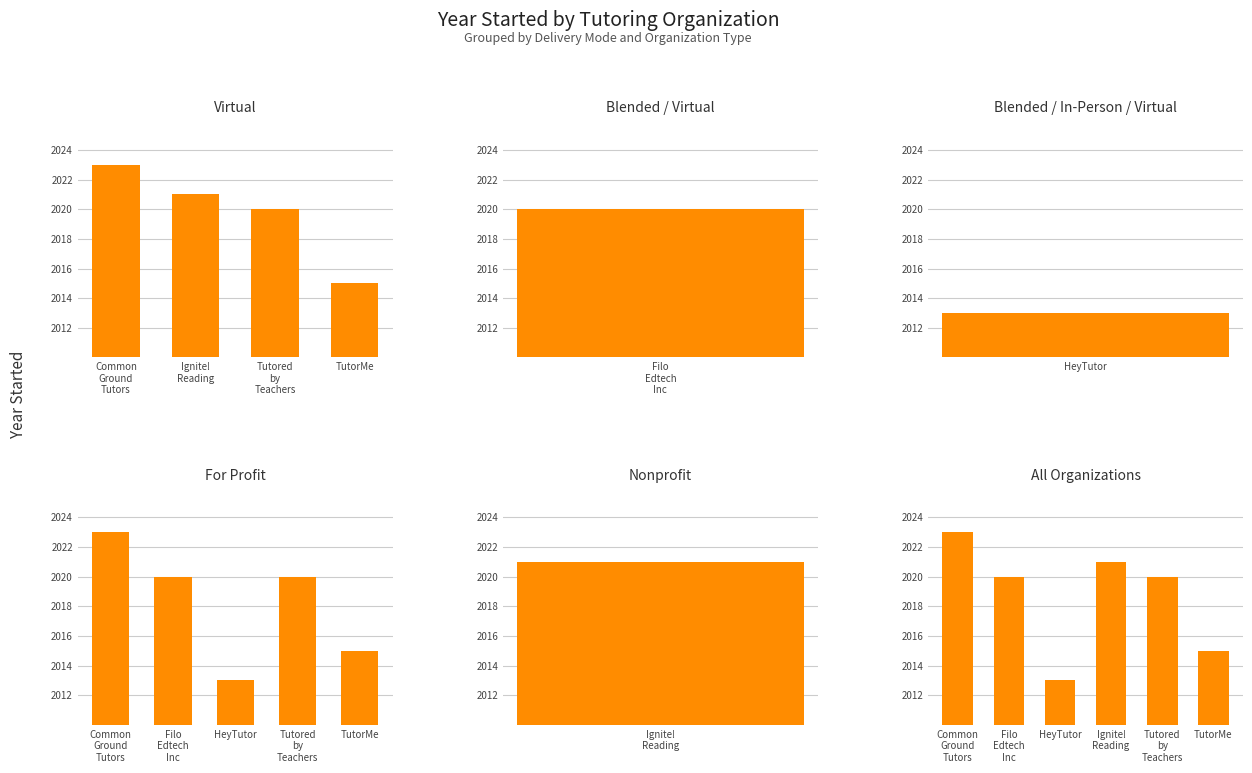

What is the smallest value displayed?

2013